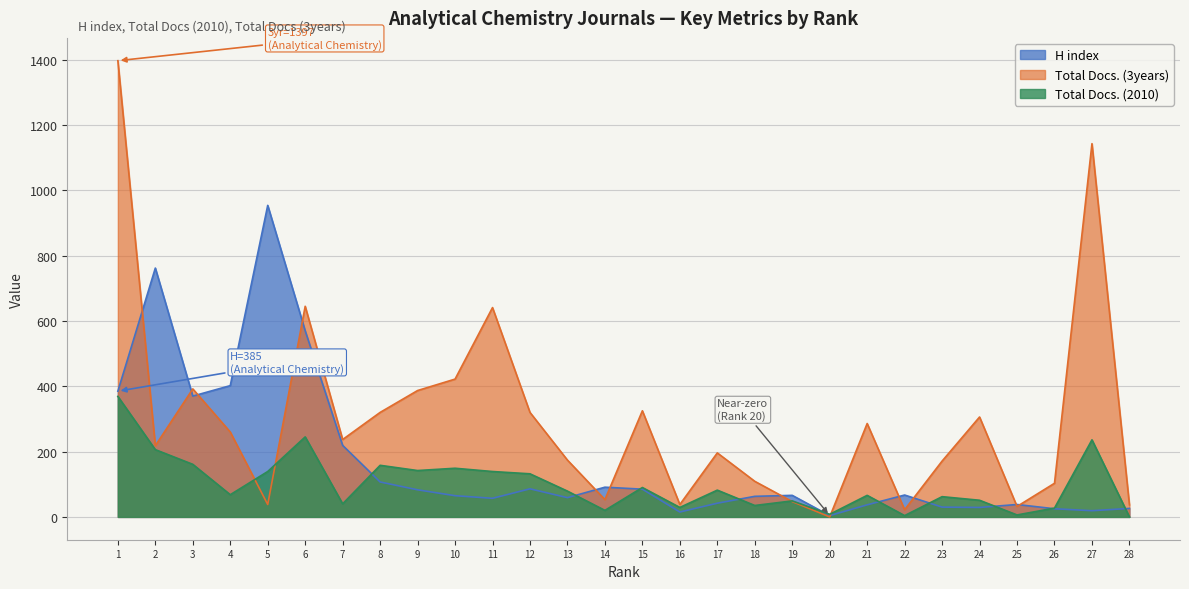

How many interior local peaks does the Total Docs. (2010) series have?

9